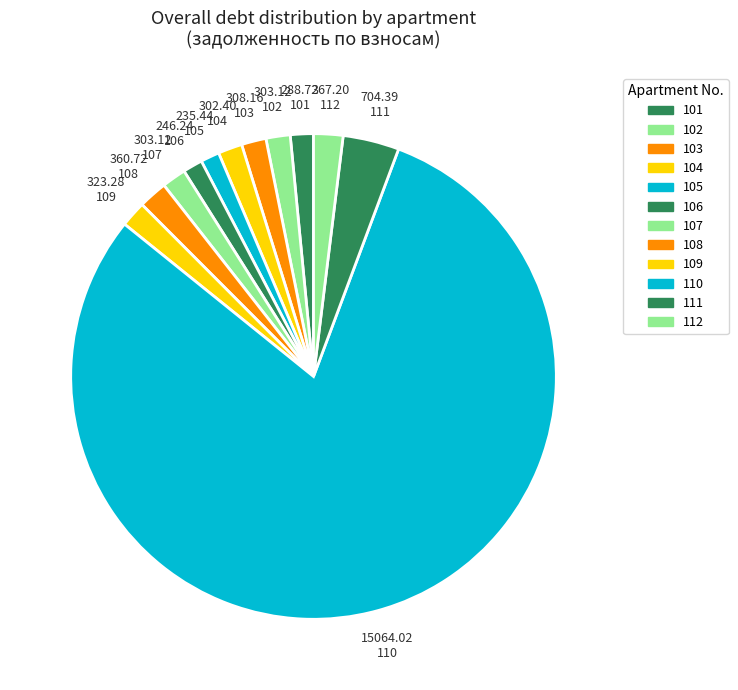

Approximately how many times larger is the value at 102 compared to 109?

0.9